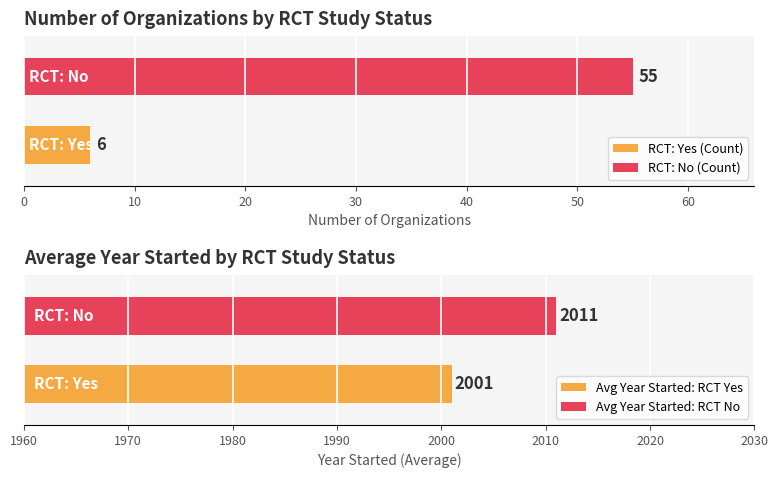

Which series has the largest total across all categories?

No